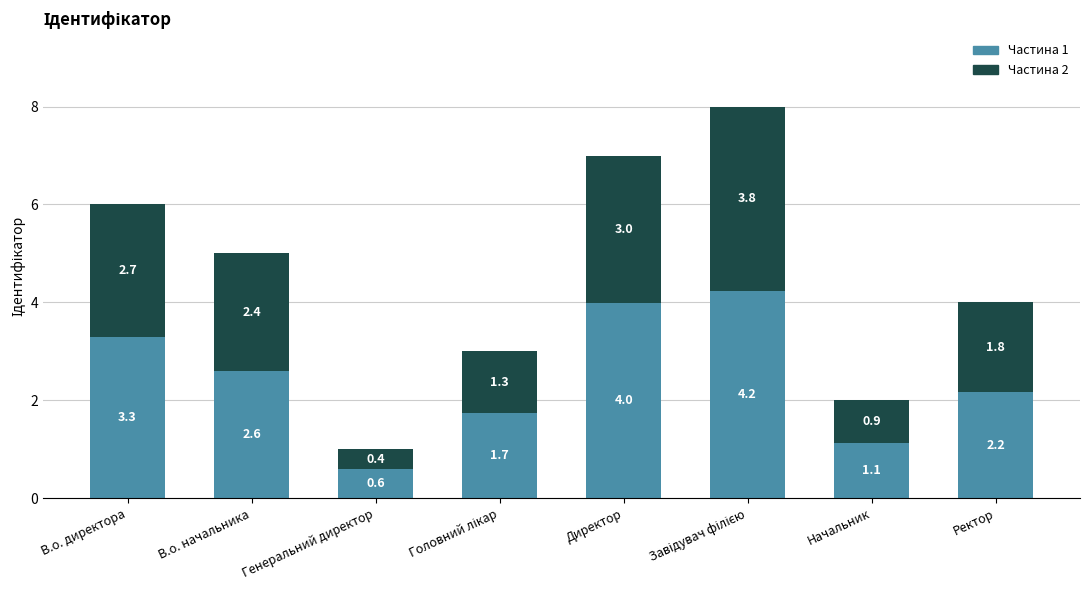

The Частина 1 series shows 1.1 at Начальник. True or false?

True